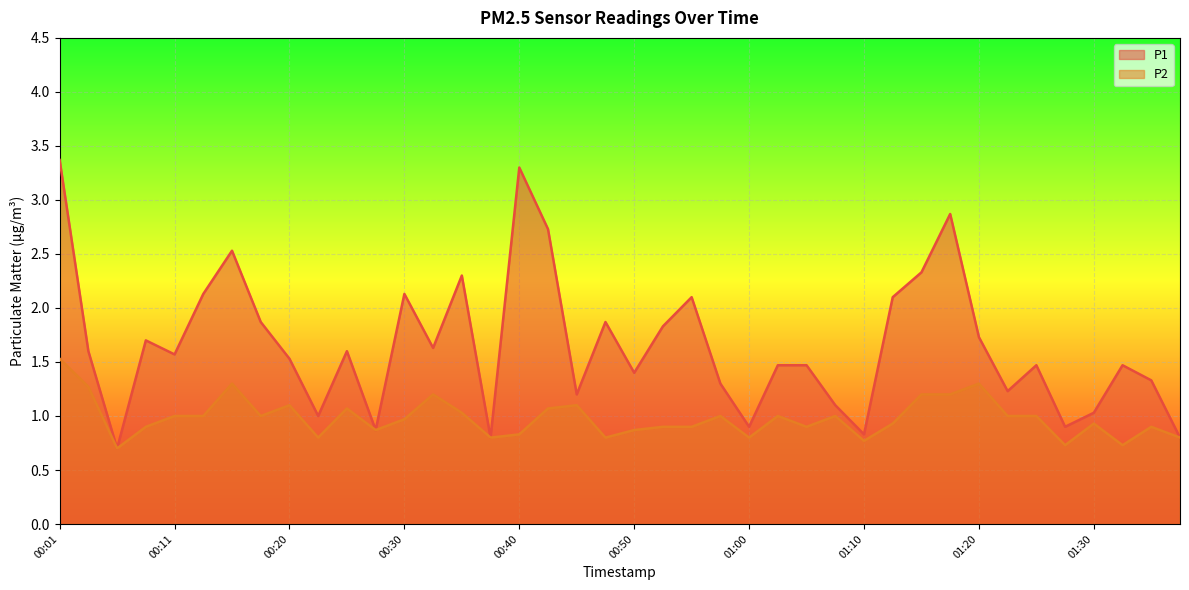

True or false: P2 has a value of 1.1 at 00:06.

False